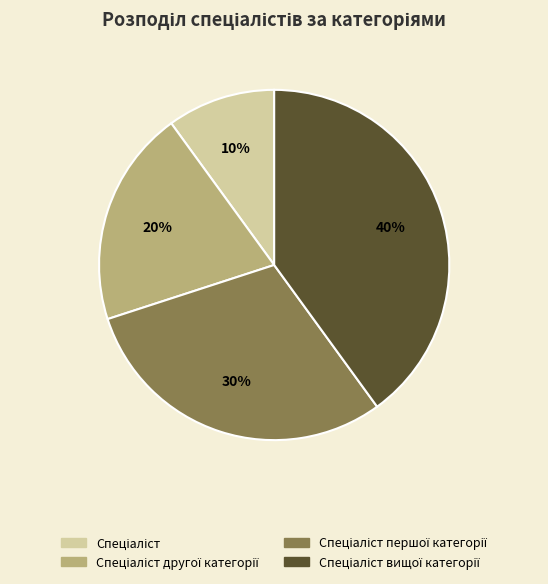

Does any single category account for the majority?

No